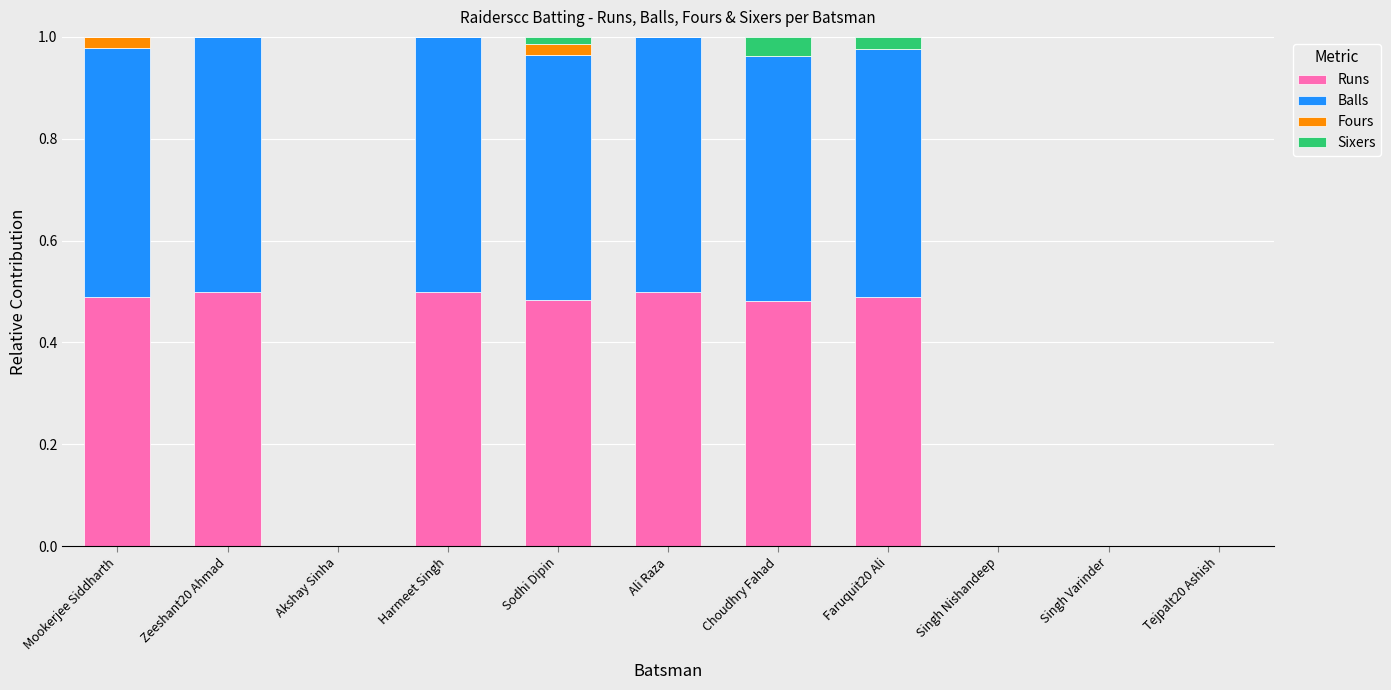

What is the sum of the Runs values at Mookerjee Siddharth and Harmeet Singh?

1.0